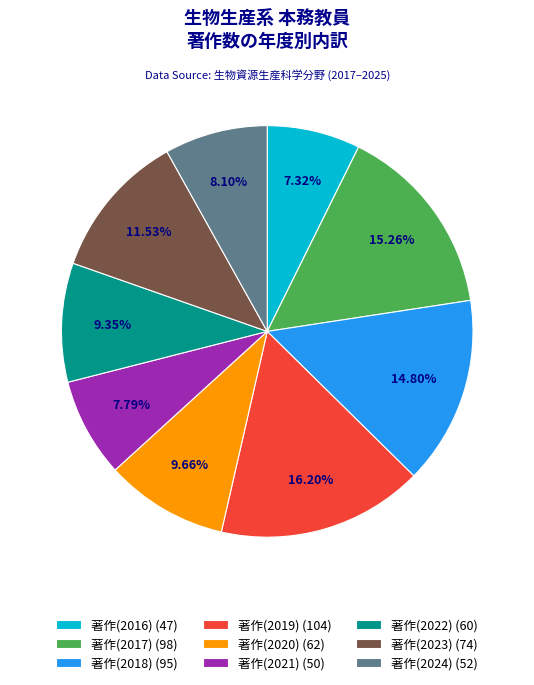

Does 著作(2016) account for over 50% of the chart?

No